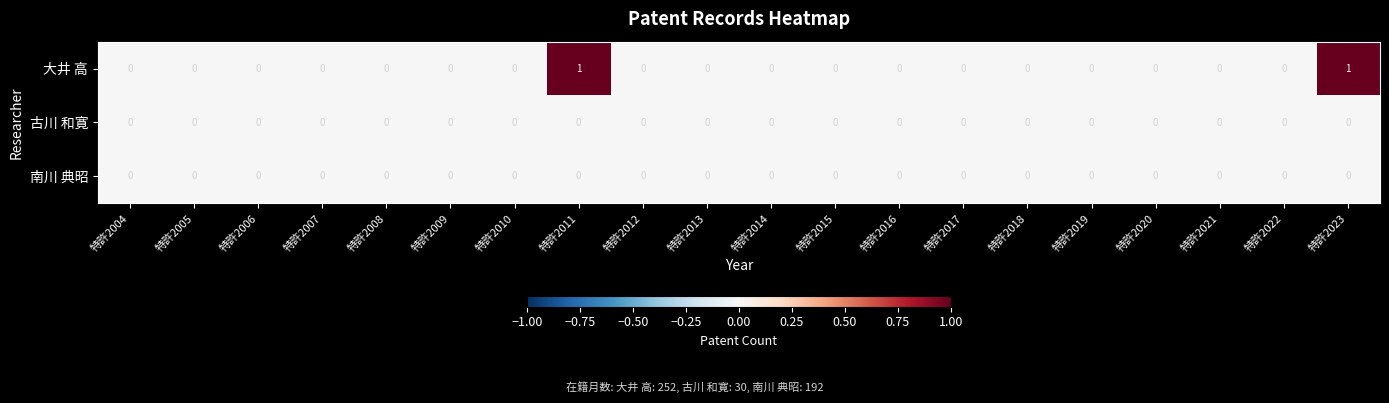

Is it true that 大井 高 equals 0 at 特許2013?

True